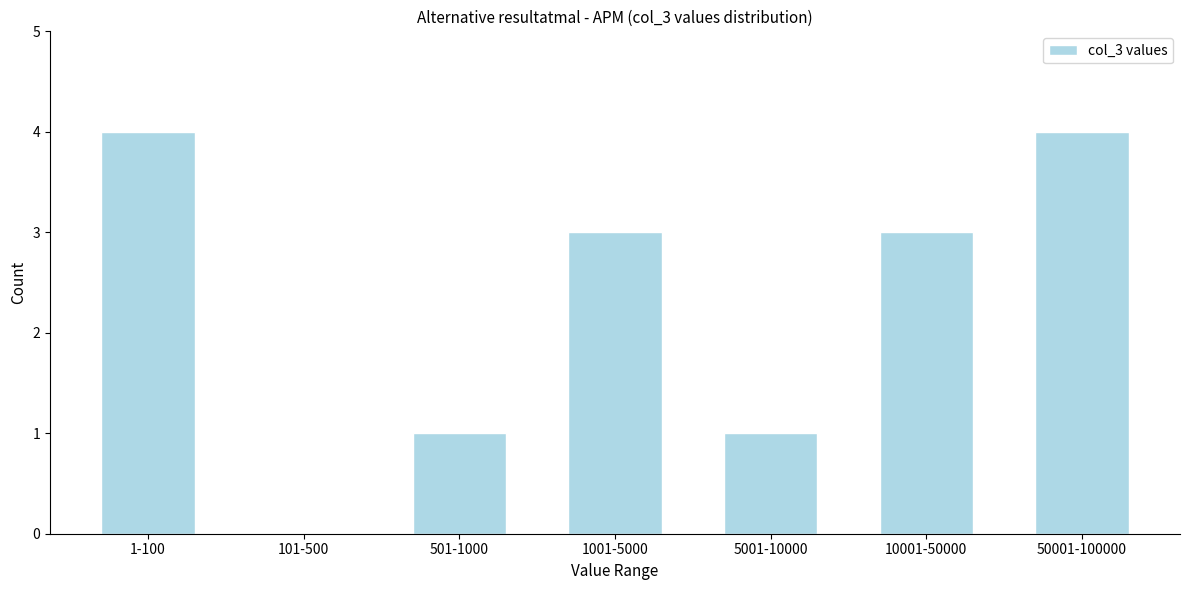

Reading left to right, list all the values displayed in this chart.

1-100=4	101-500=0	501-1000=1	1001-5000=3	5001-10000=1	10001-50000=3	50001-100000=4